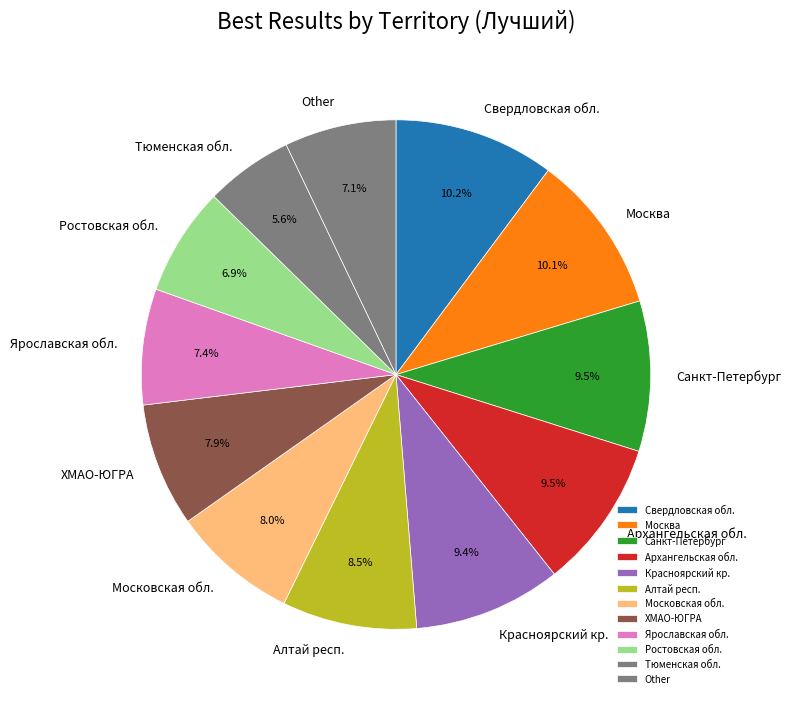

Is there a majority slice in this chart?

No